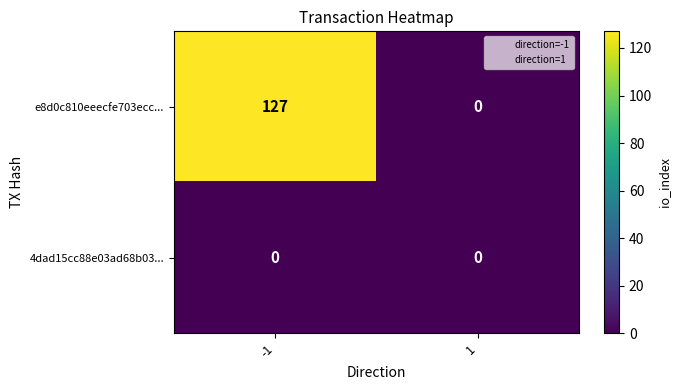

Count the number of data series in this chart.

2